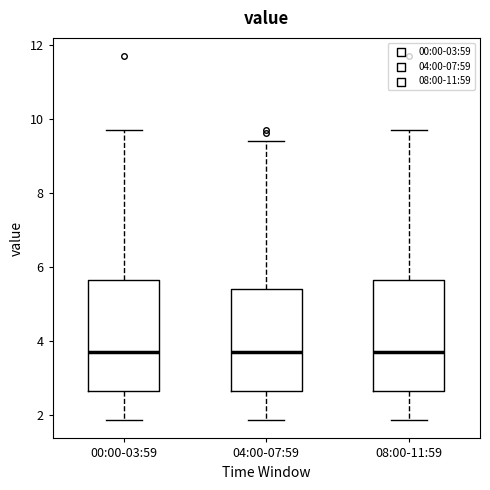

Reading left to right, transcribe this box plot: for each box, give where its median line is, the range the box spans, and where its two whiskers end, as read against the y-axis. The values are not printed on the chart, so give them approximately, as read against the axis.

00:00-03:59: median 3.8, box 2.6 to 5.6, whiskers 1.8 to 9.8
04:00-07:59: median 3.8, box 2.6 to 5.4, whiskers 1.8 to 9.4
08:00-11:59: median 3.8, box 2.6 to 5.6, whiskers 1.8 to 9.8